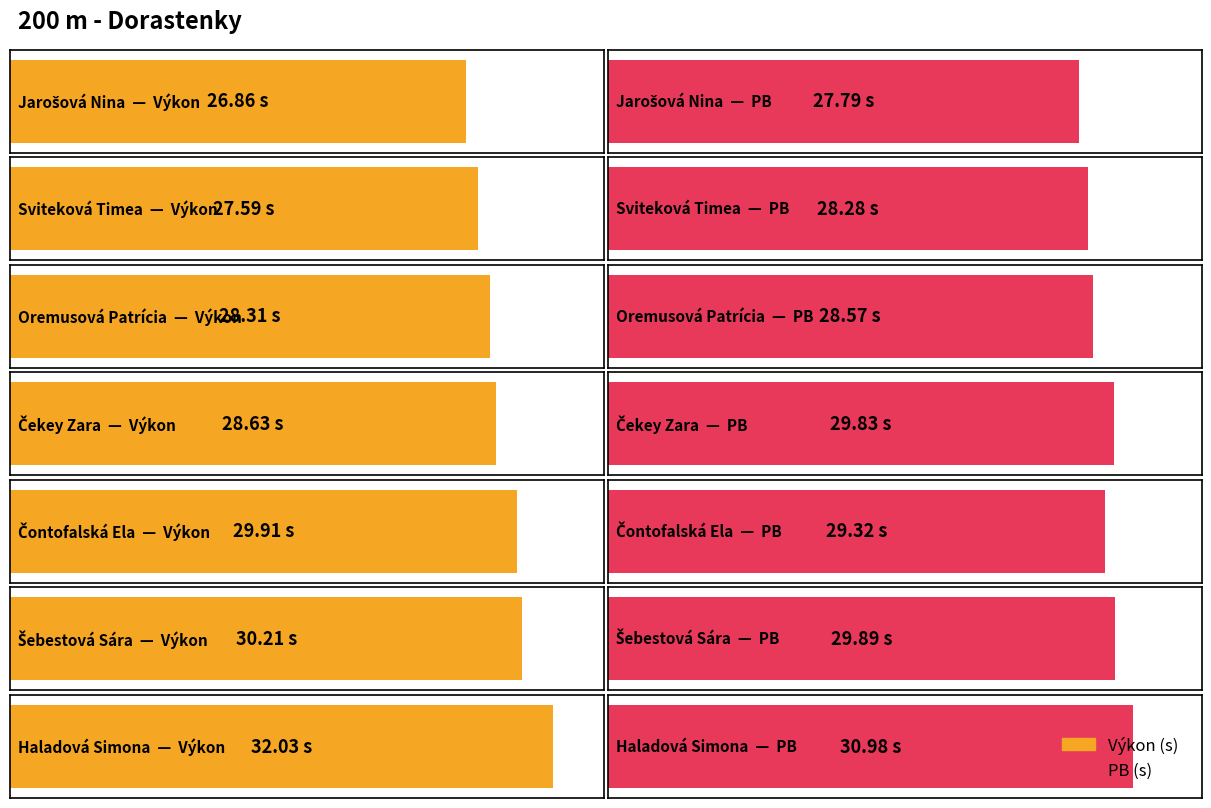

Which series has the largest total across all categories?

PB